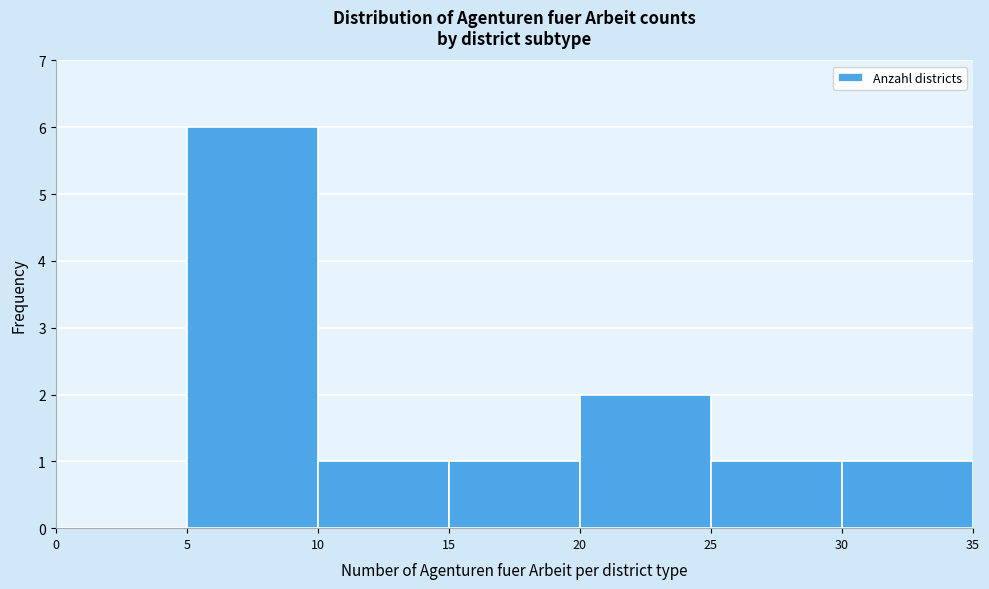

Reading left to right, transcribe this chart: for each bar, give the range it covers on the x-axis and its height. The values are not printed on the chart, so give them approximately, as read against the axis.

0 to 5: 0
5 to 10: 6
10 to 15: 1
15 to 20: 1
20 to 25: 2
25 to 30: 1
30 to 35: 1